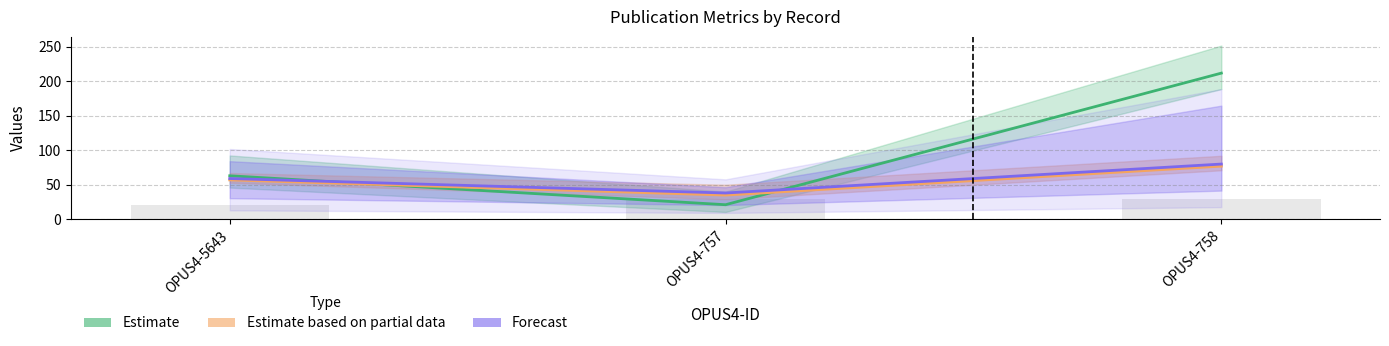

At which category does the chart reach its peak across all series?

OPUS4-758